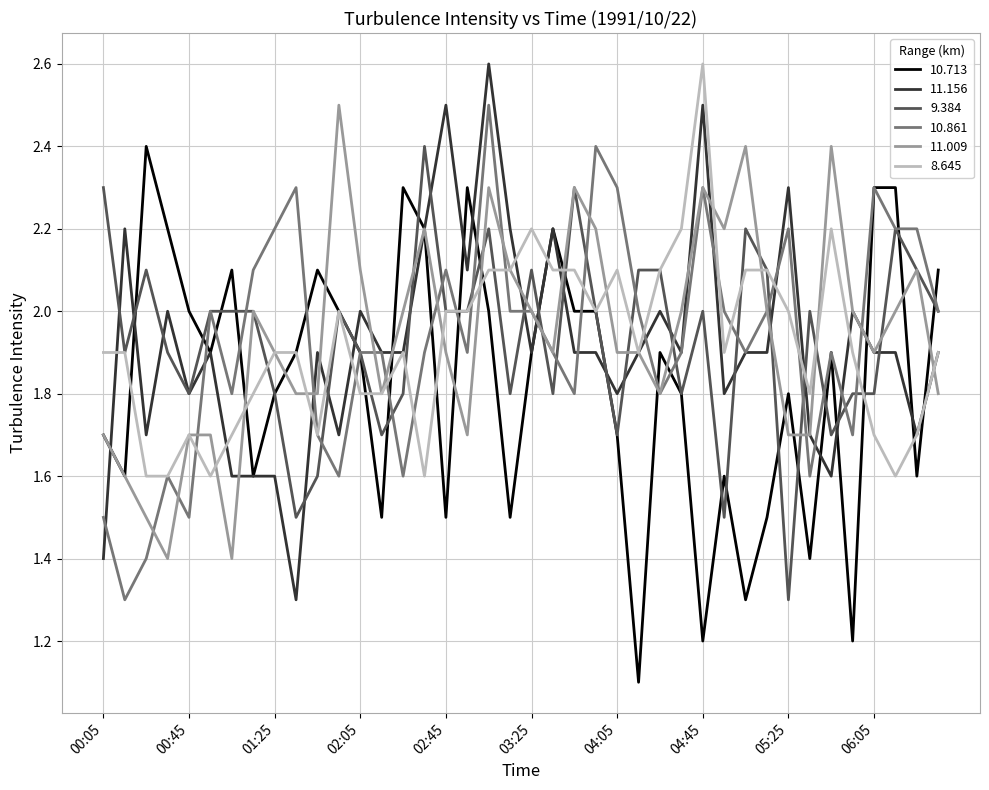

What is the lowest value of the 10.861 series?

1.3